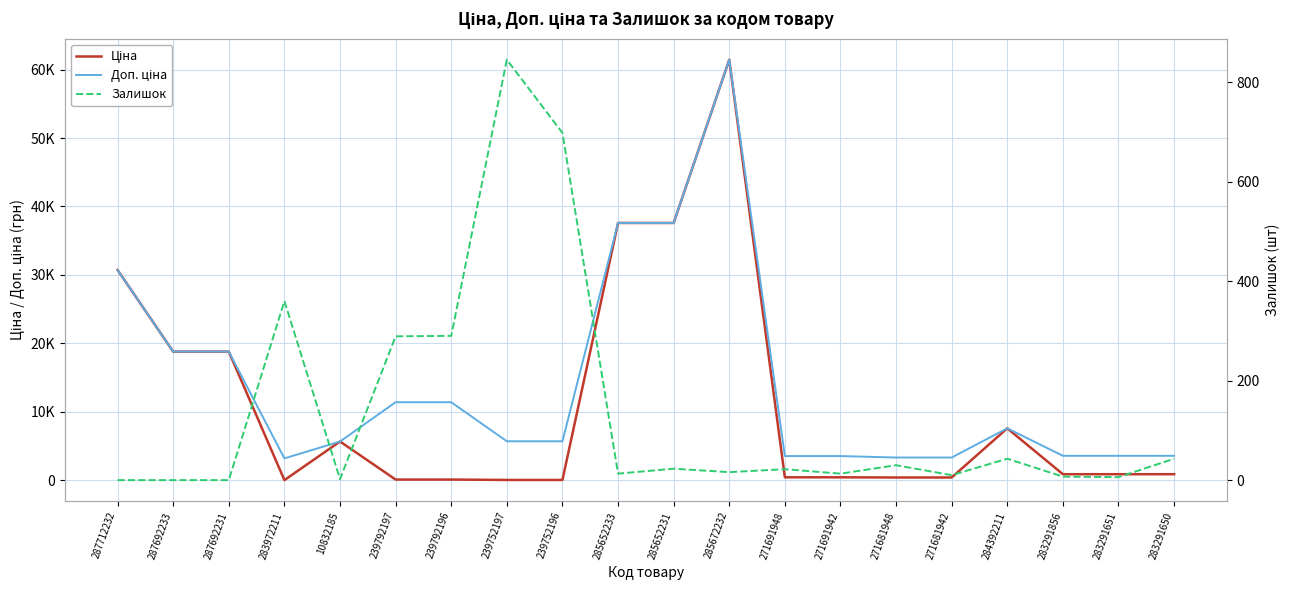

What is the value of the Залишок point at the 20th from the left?

43.0